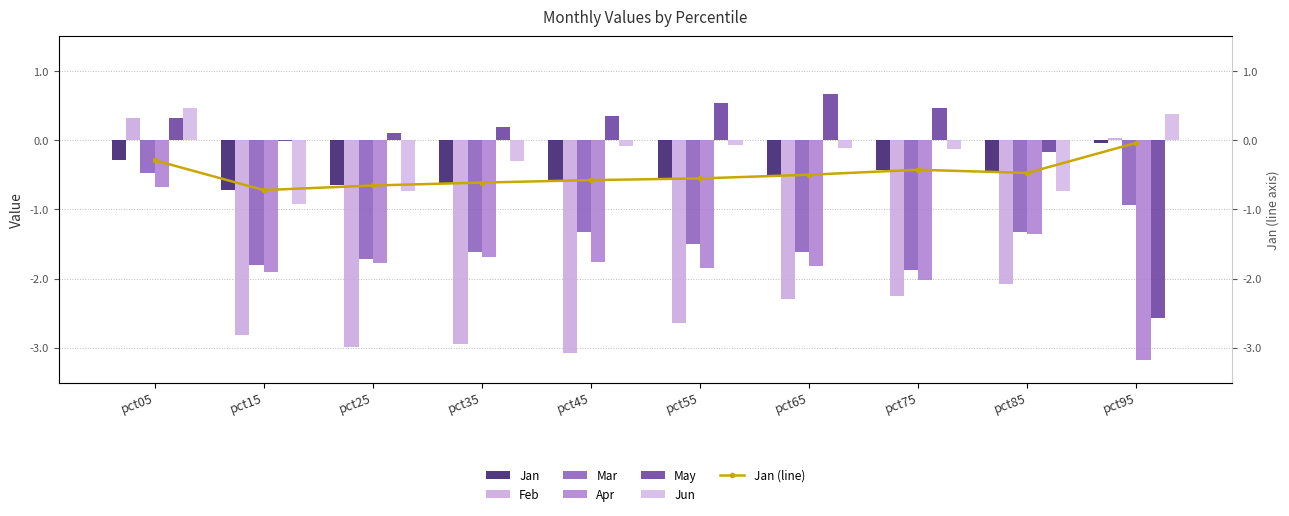

At how many categories does at least one series exceed 0?

8